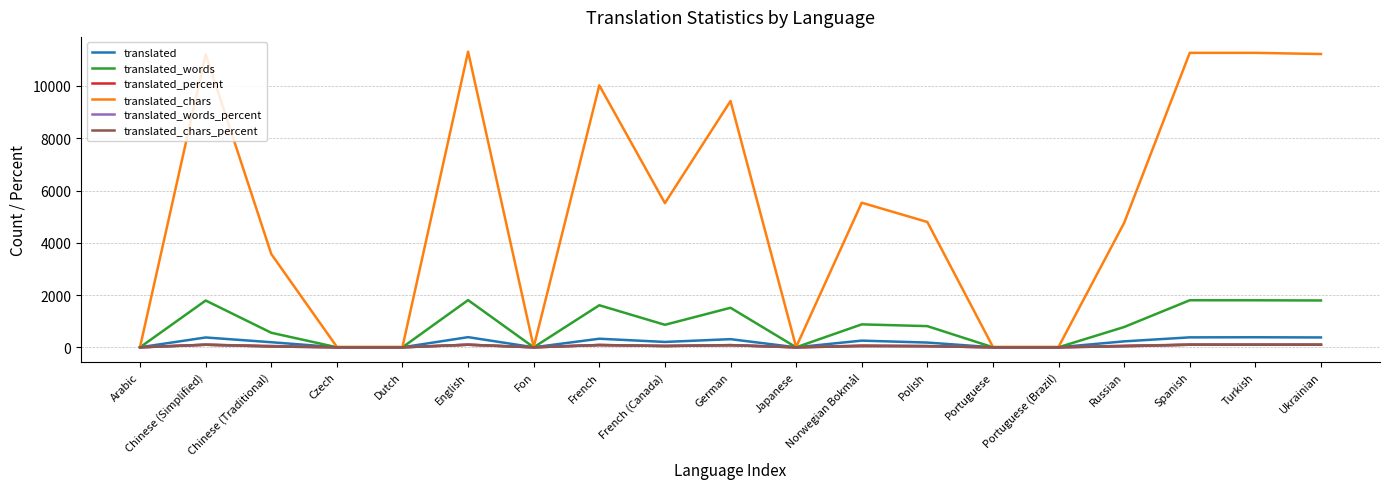

Which series has the largest range (max minus min)?

translated_chars